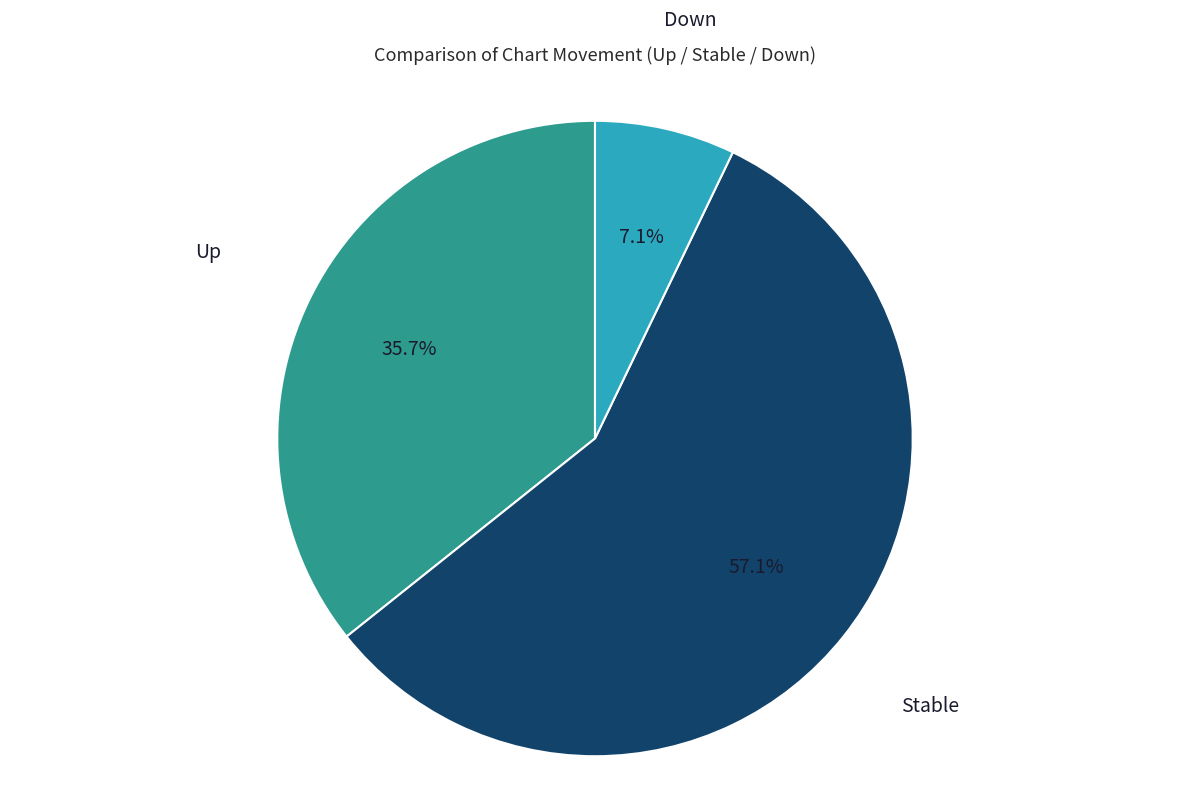

Does any single category account for the majority?

Yes